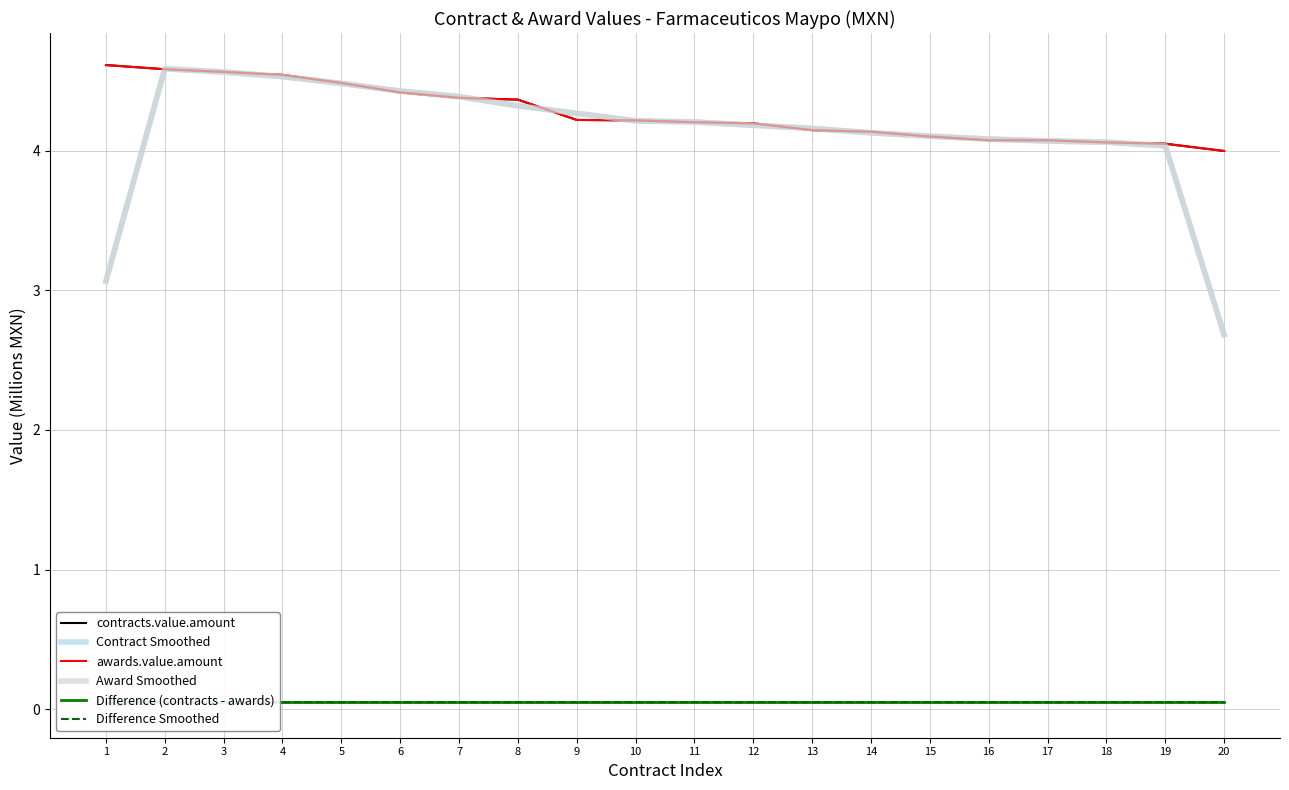

The Contract Smoothed series shows 4.6 at 3. True or false?

True